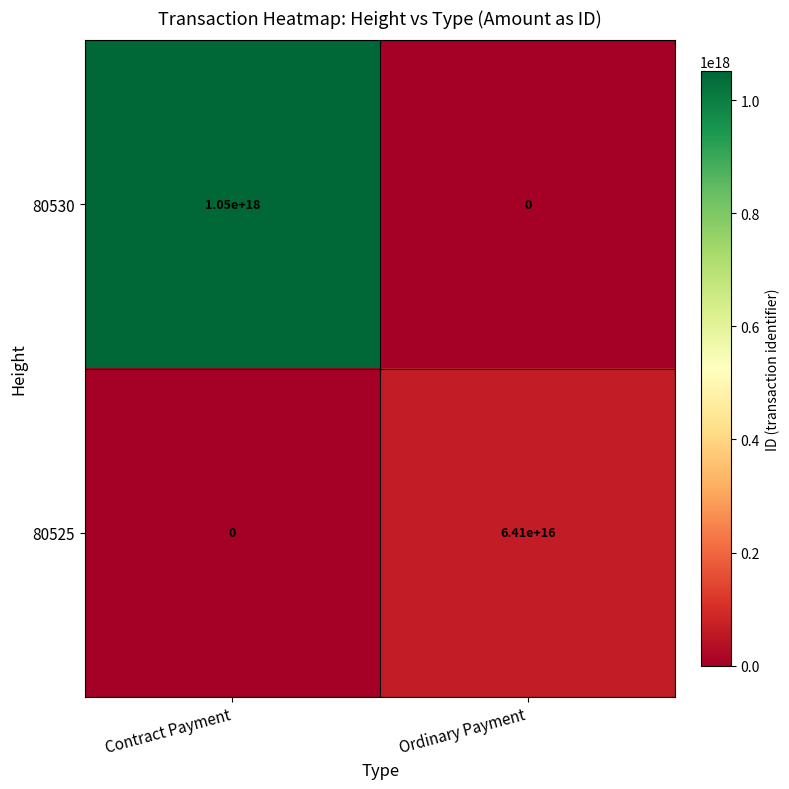

At which category is the sum across all series the highest?

Contract Payment